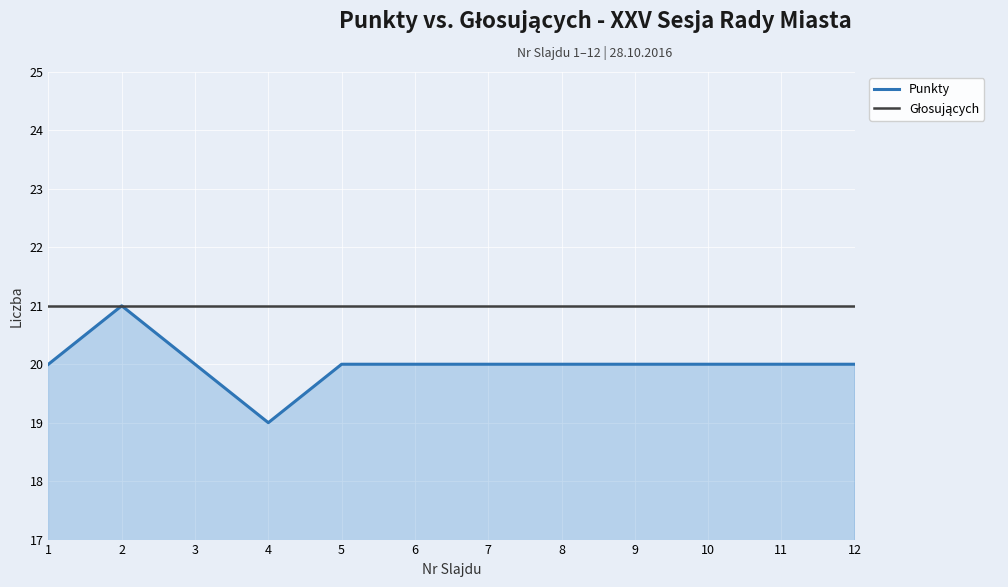

Between 2 and 8, which series saw the biggest shift?

Punkty